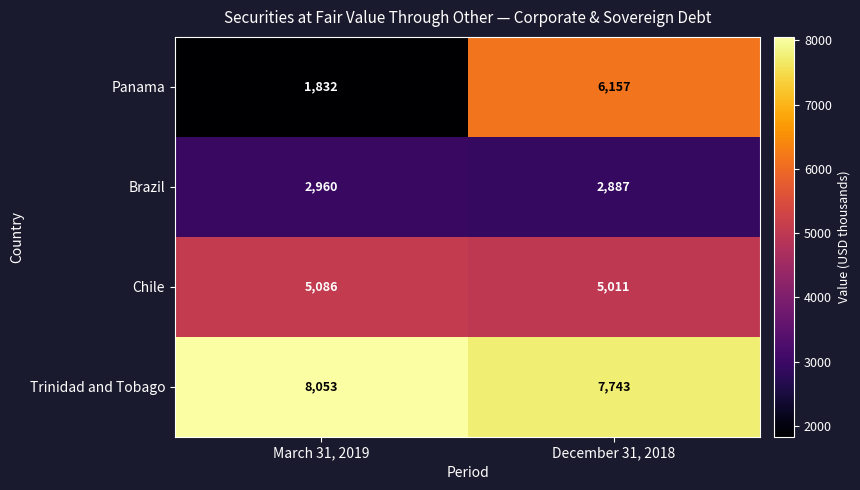

Is it true that Panama equals 963 at March 31, 2019?

False